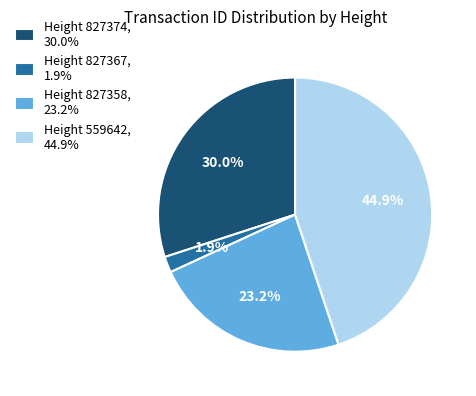

Rank the categories by value from lowest to highest.

Height 827367, 1.9%, Height 827358, 23.2%, Height 827374, 30.0%, Height 559642, 44.9%